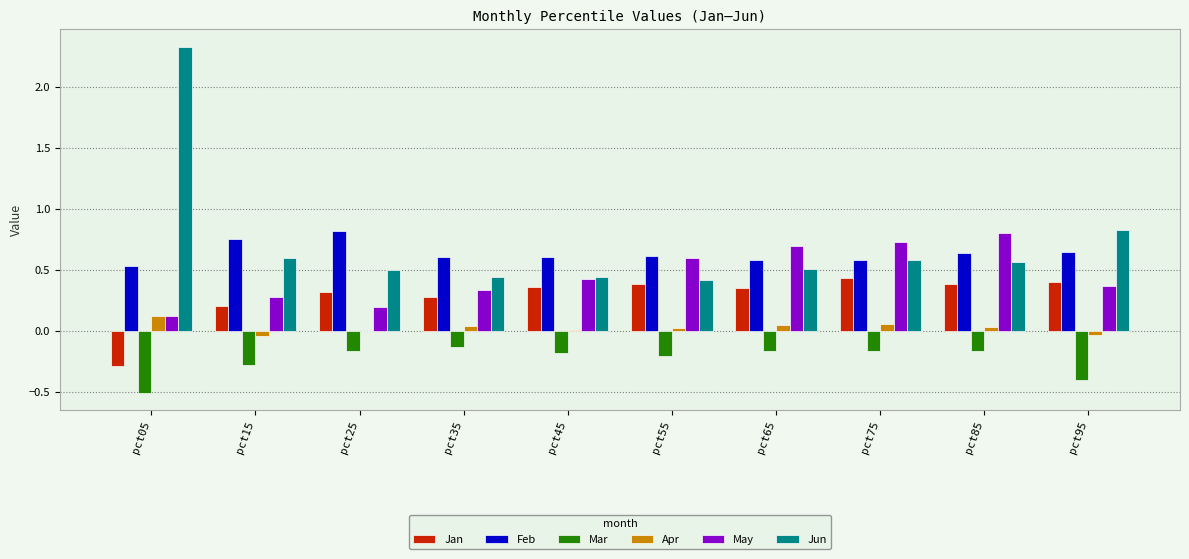

Is it true that Jun equals 0.4 at pct45?

True